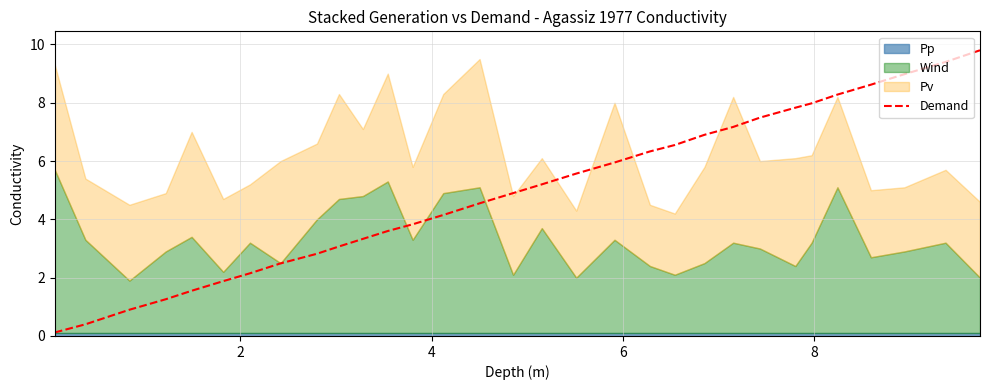

Does the chart display data point markers on the line(s)?

No